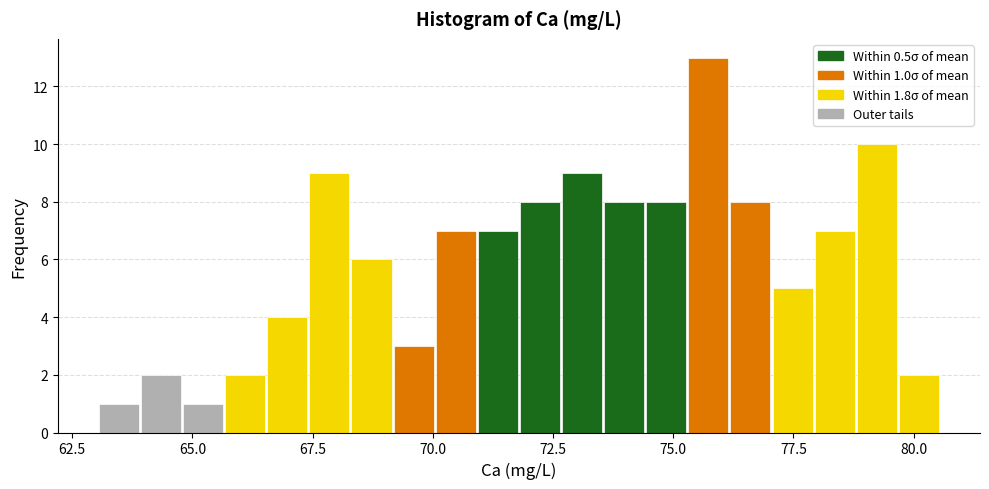

Around what value on the x-axis is the tallest bar? Give the approximate position of its centre, as read against the axis.

75.5